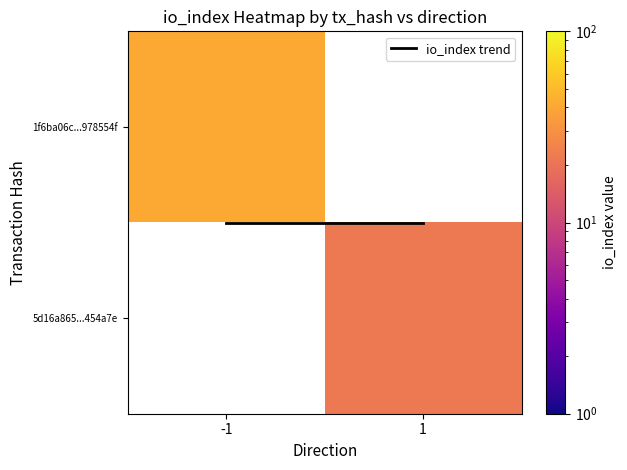

True or false: io_index trend has a value of 0.8 at 1.

False